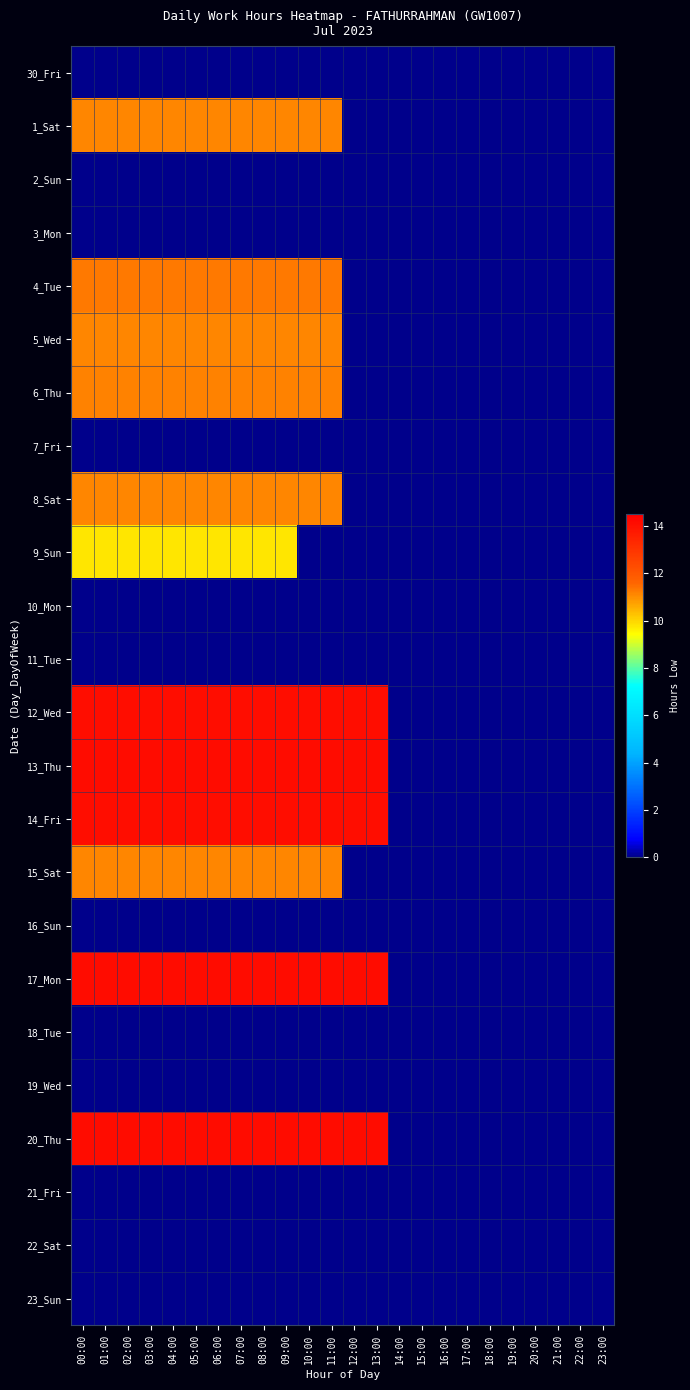

How many data points does each series have?

24